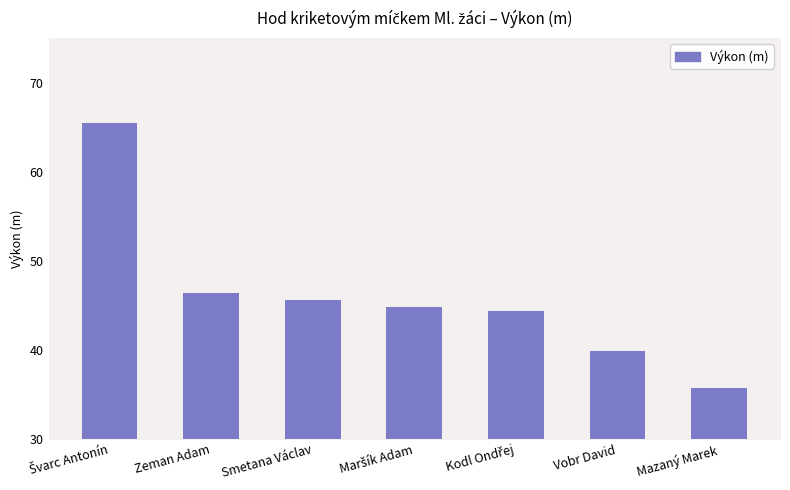

At which label is the value closest to 50?

Zeman Adam